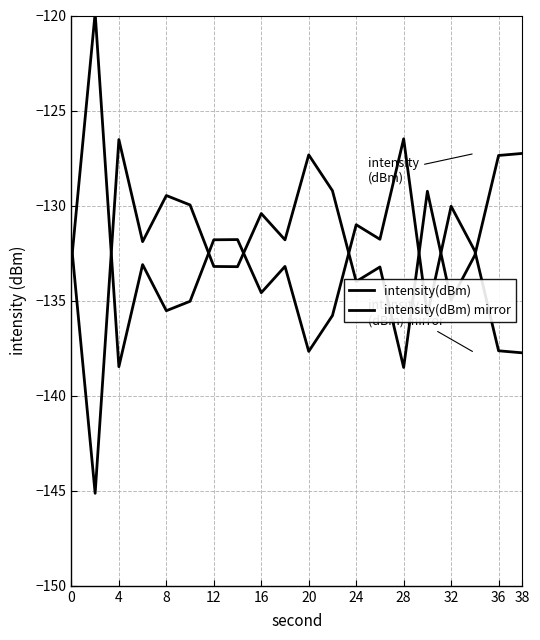

How many series are shown in this chart?

2